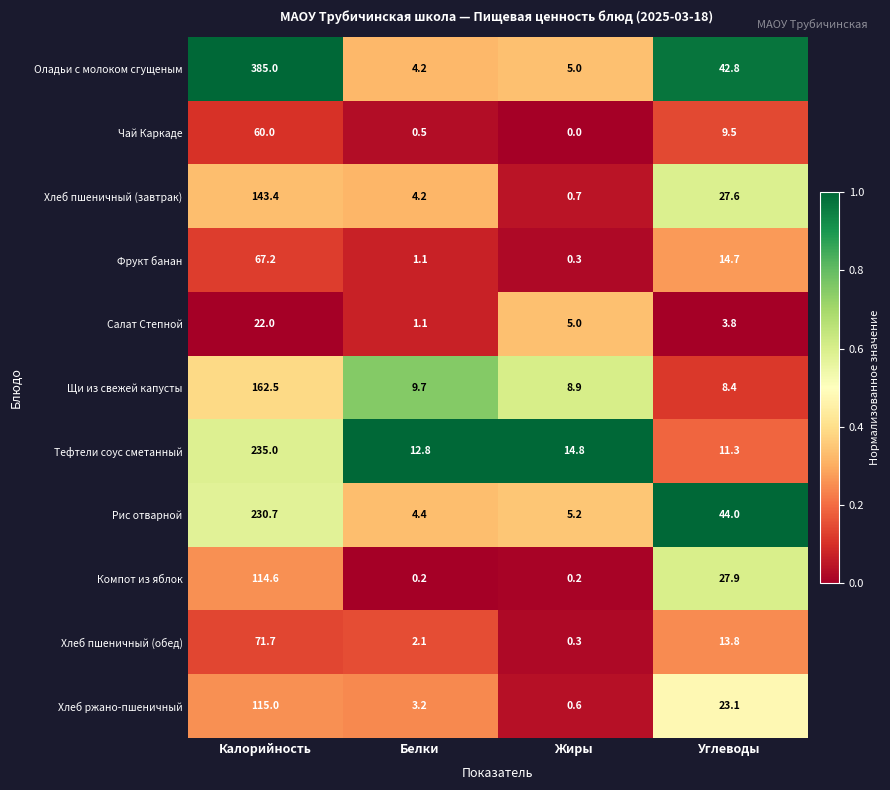

Read the Рис отварной value at Белки.

4.4